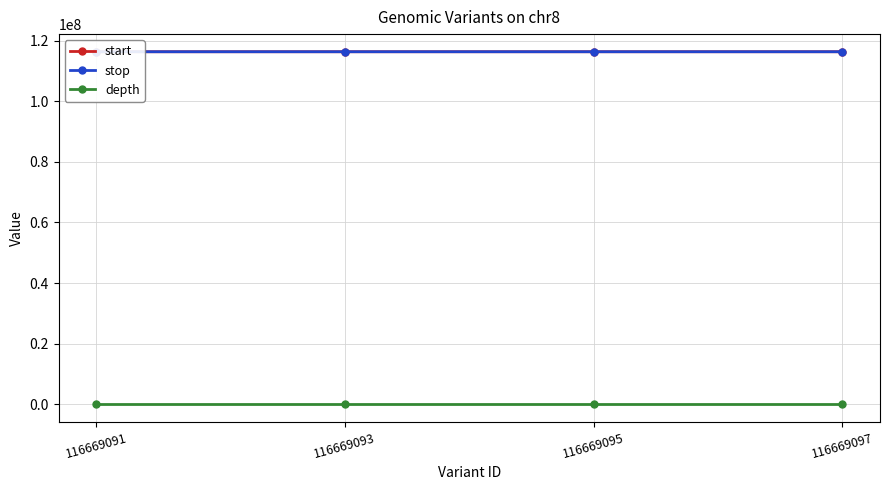

Which series has the largest total across all categories?

stop